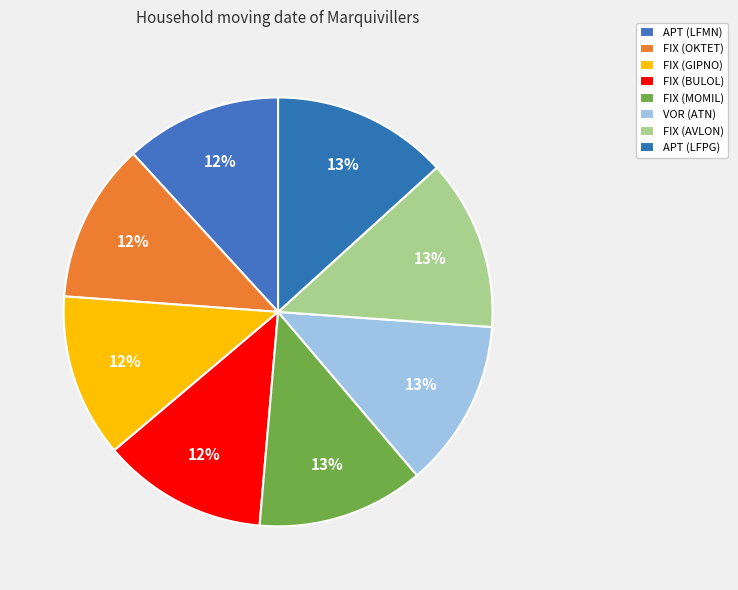

How many slices are in this pie chart?

8